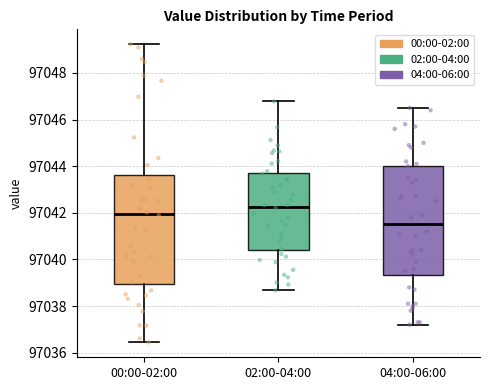

Where does the upper whisker of the box for 04:00-06:00 end on the y-axis? The values are not printed on the chart, so give them approximately, as read against the axis.

97046.6